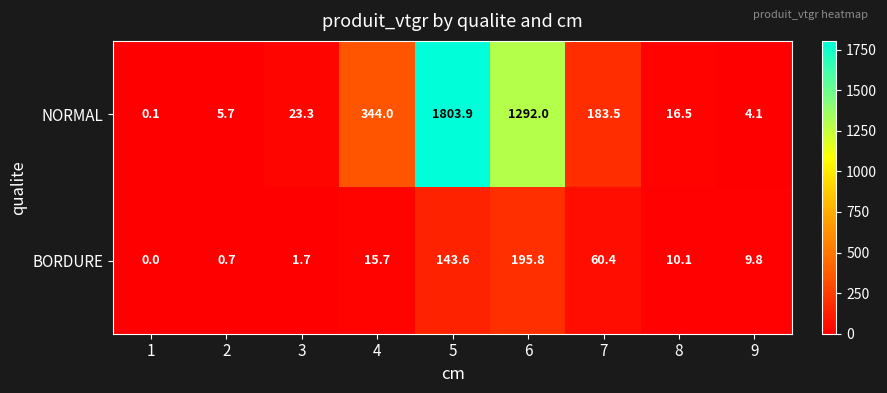

The NORMAL series shows 16.5 at 8. True or false?

True